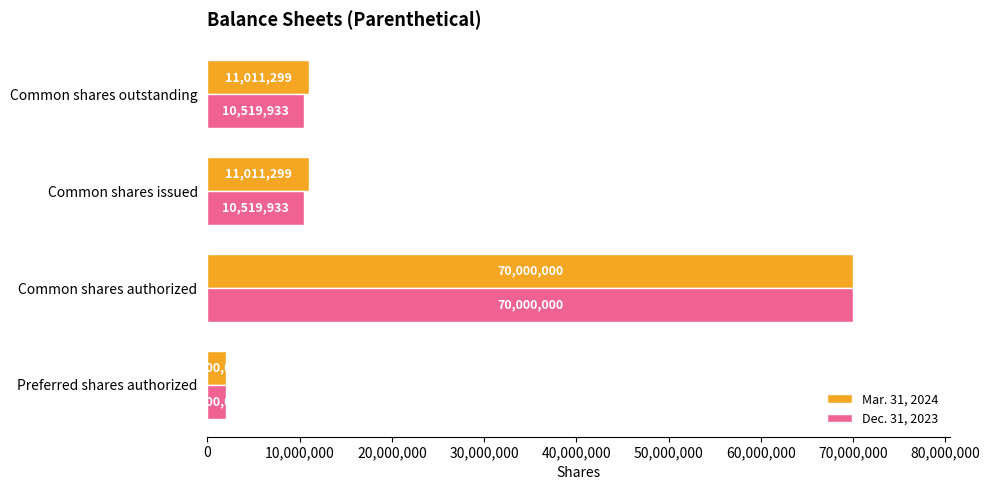

Rank the series at Common shares outstanding from highest to lowest value.

Mar. 31, 2024, Dec. 31, 2023